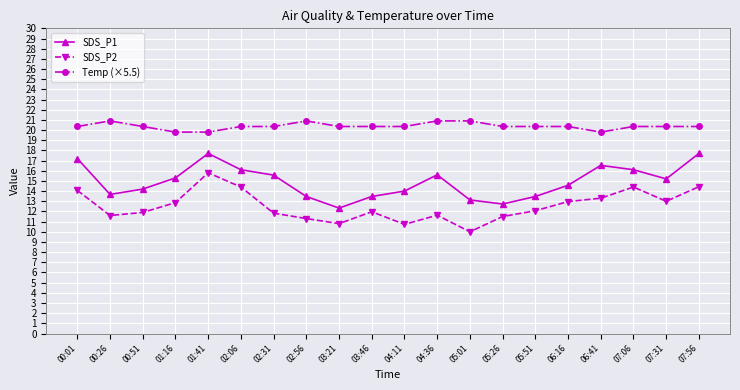

What is the value of the SDS_P1 point at the 10th from the left?

13.5